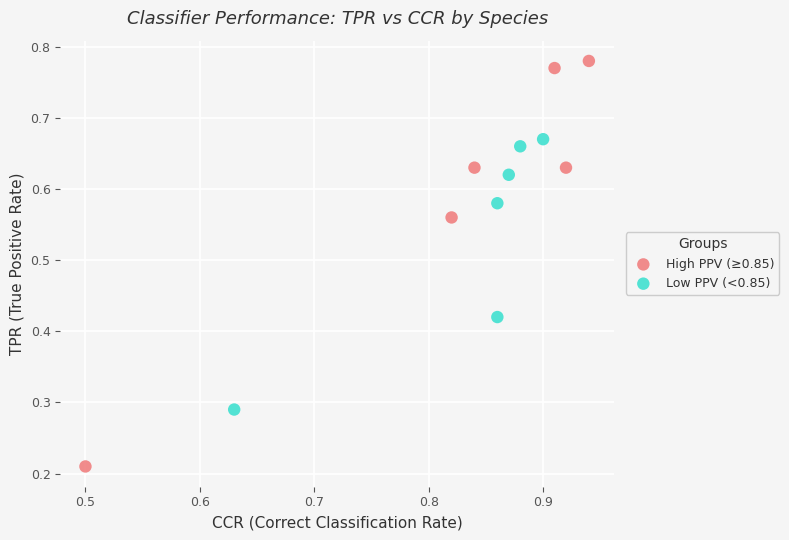

Which series reaches the minimum Y coordinate?

High PPV (≥0.85)